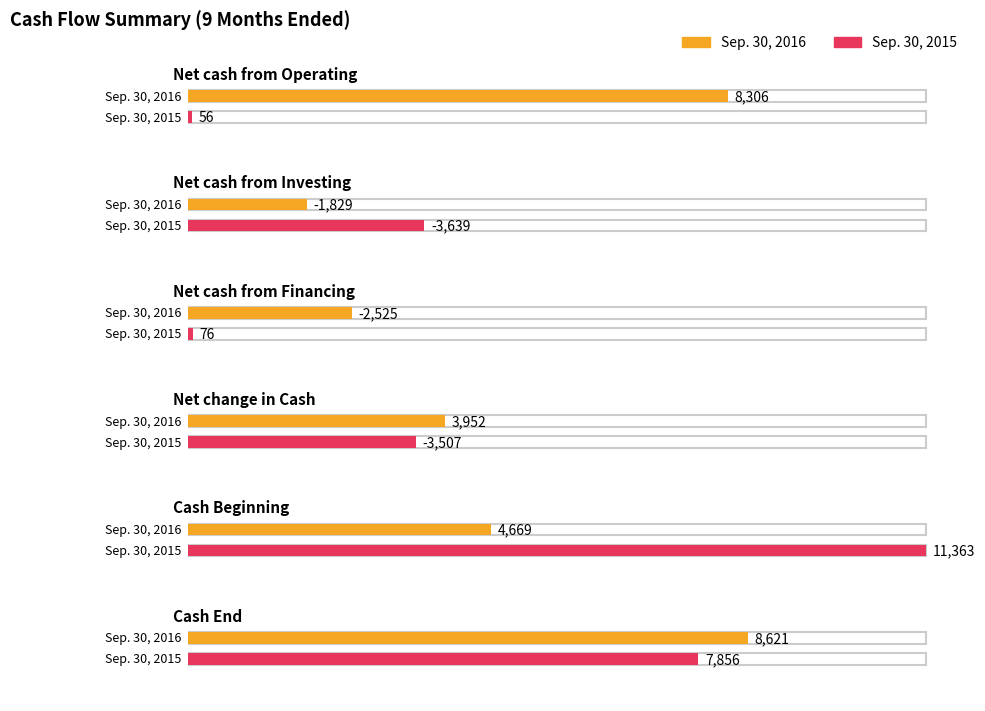

What is the minimum value shown in the chart?

-3639